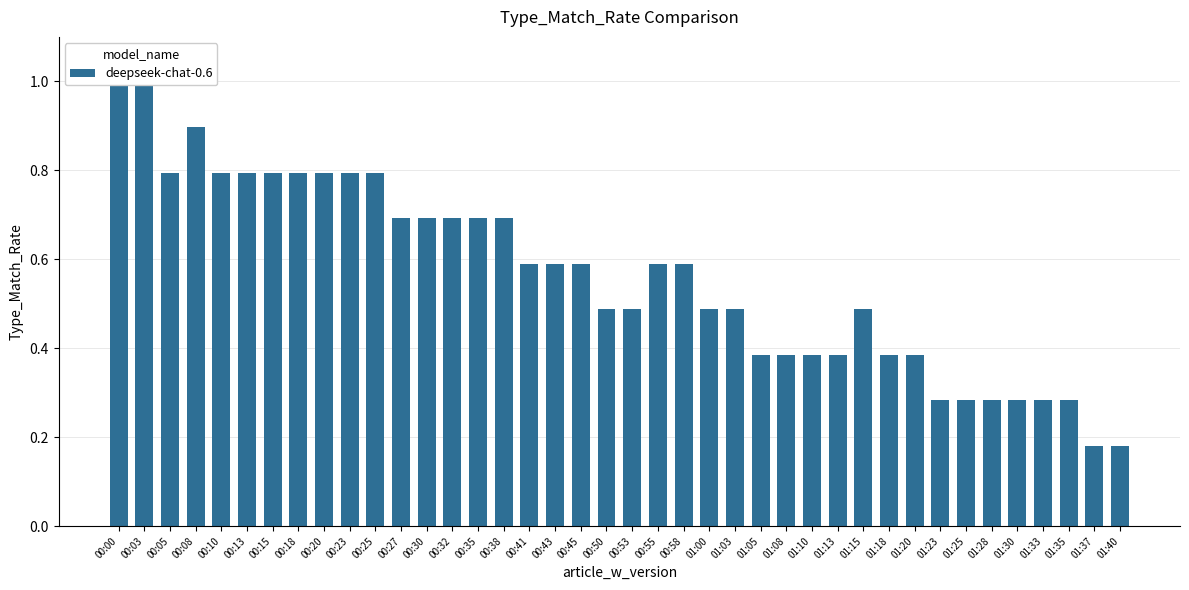

What is the difference between the maximum and minimum values?

0.8